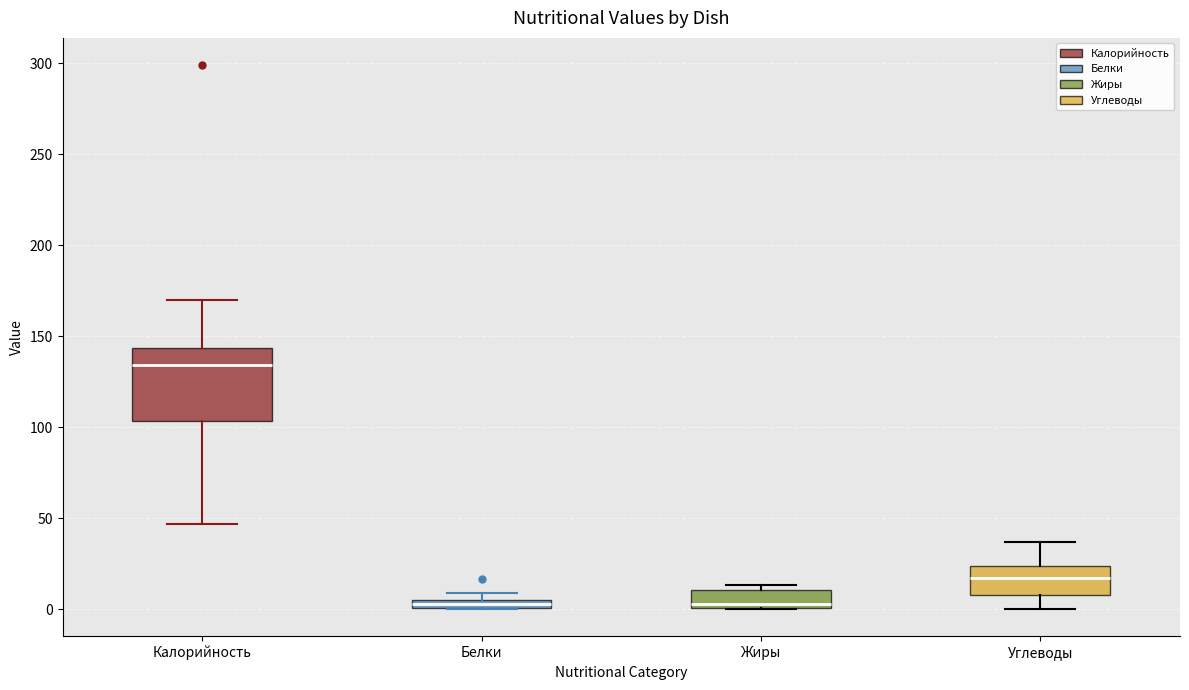

Which box is the tallest, from its lower edge to its upper edge?

Калорийность